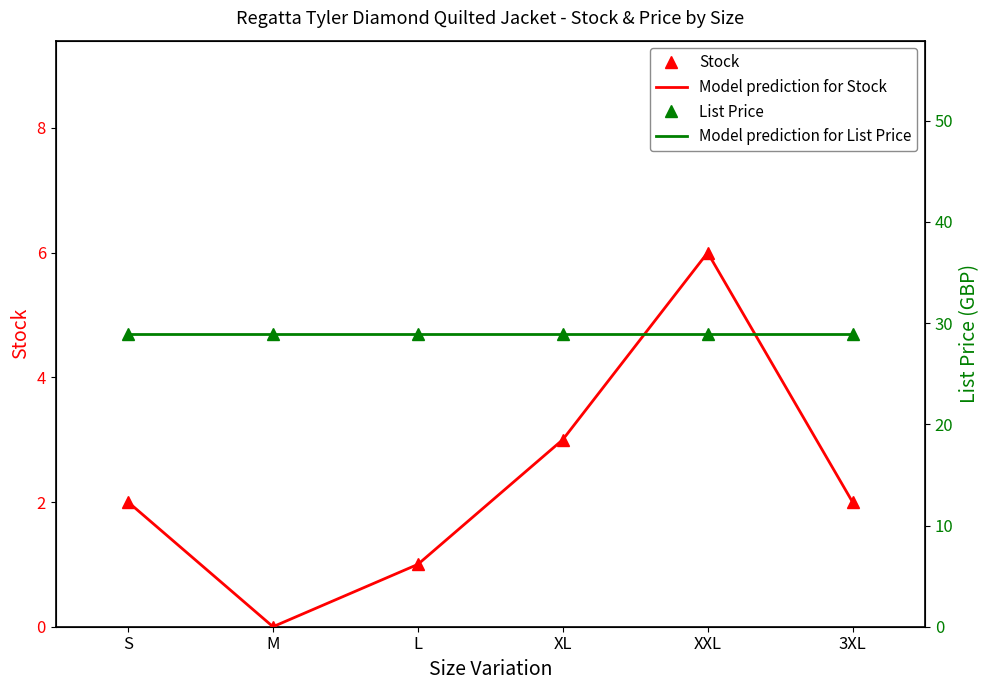

List the series in order of their peak value, lowest first.

Stock, Stock (measured), List Price, List Price (measured)